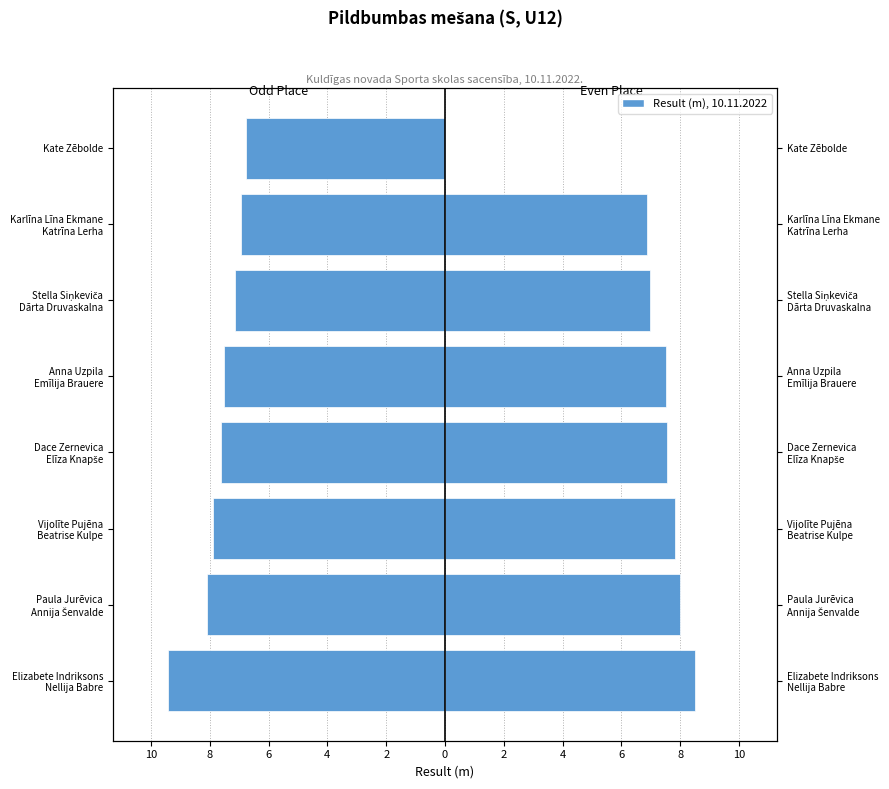

At how many categories does at least one series exceed -5?

8